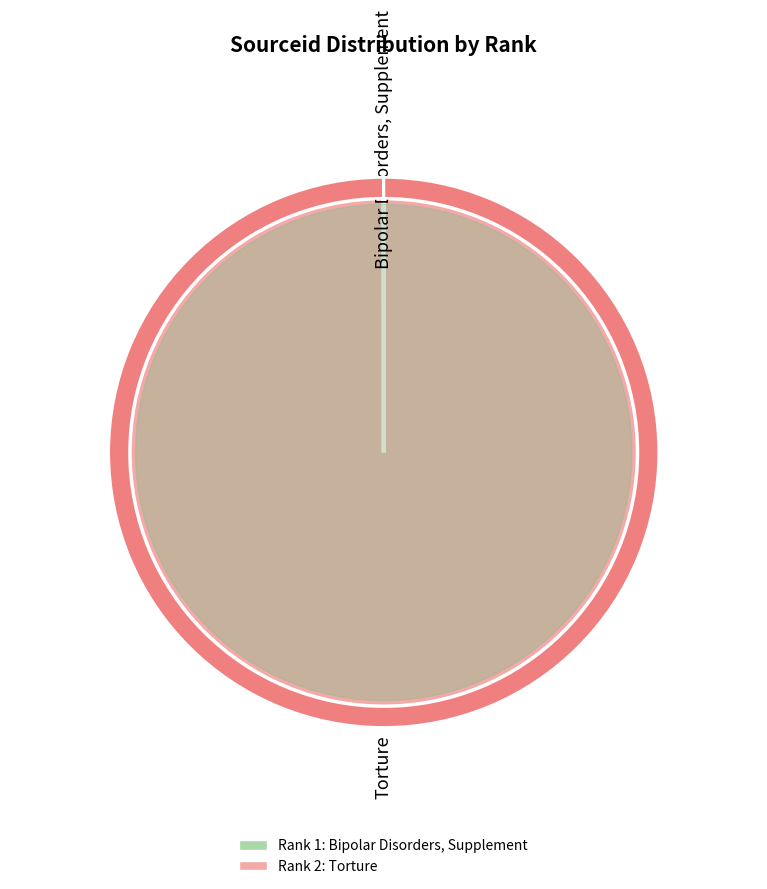

Between Torture and Bipolar Disorders, Supplement, which is larger?

Torture